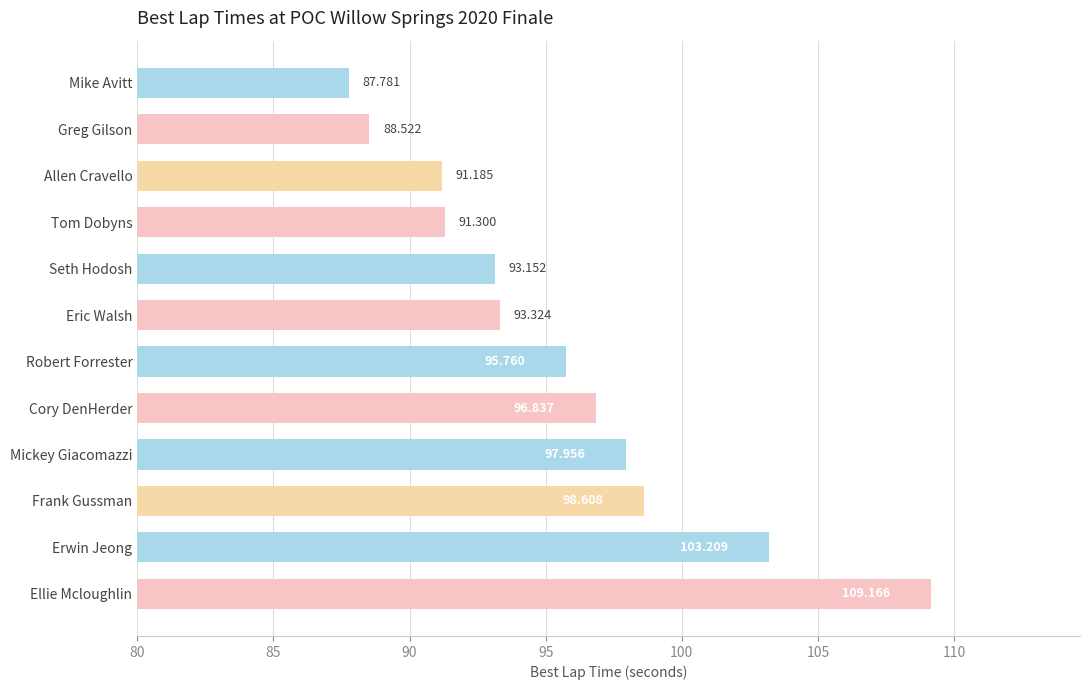

Rank the categories by value from highest to lowest.

Ellie Mcloughlin, Erwin Jeong, Frank Gussman, Mickey Giacomazzi, Cory DenHerder, Robert Forrester, Eric Walsh, Seth Hodosh, Tom Dobyns, Allen Cravello, Greg Gilson, Mike Avitt